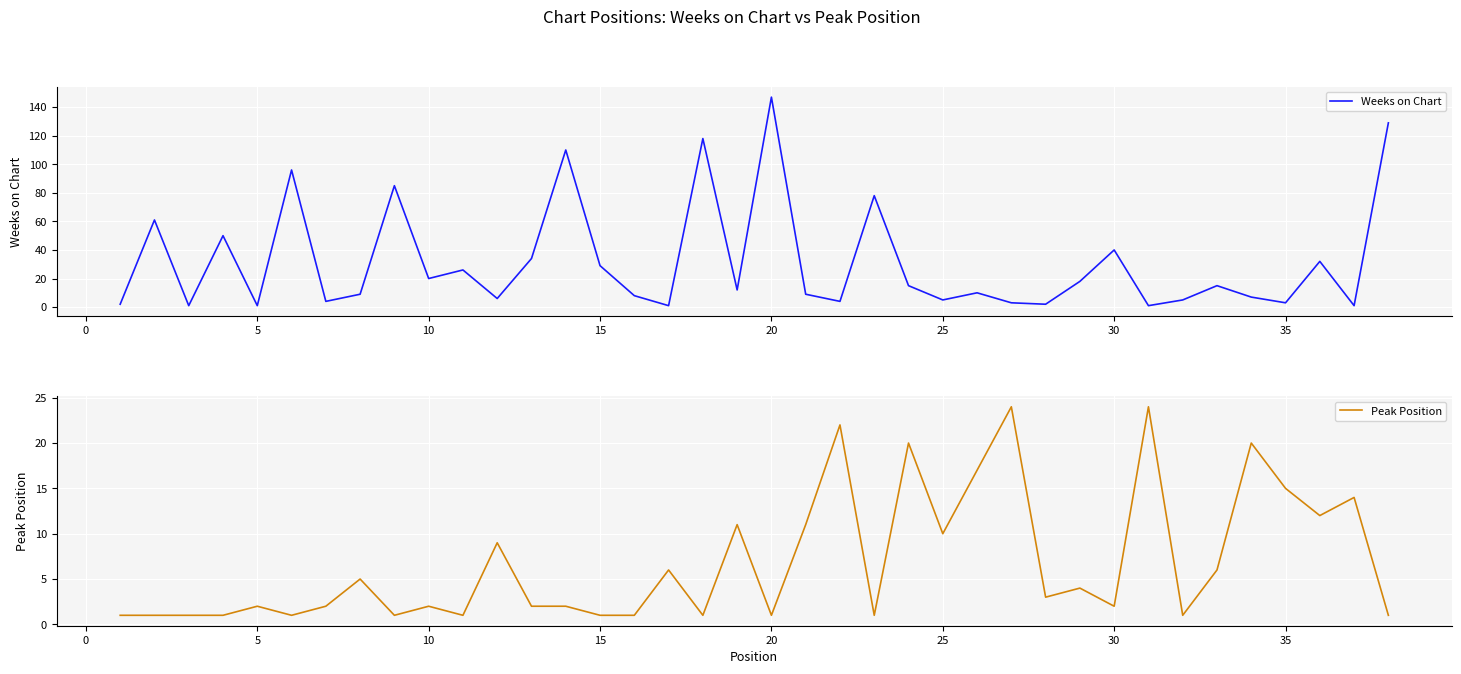

Reading left to right, extract all data points from this chart.

Weeks on Chart: 2	61	1	50	1	96	4	9	85	20	26	6	34	110	29	8	1	118	12	147	9	4	78	15	5	10	3	2	18	40	1	5	15	7	3	32	1	129
Peak Position: 1	1	1	1	2	1	2	5	1	2	1	9	2	2	1	1	6	1	11	1	11	22	1	20	10	17	24	3	4	2	24	1	6	20	15	12	14	1